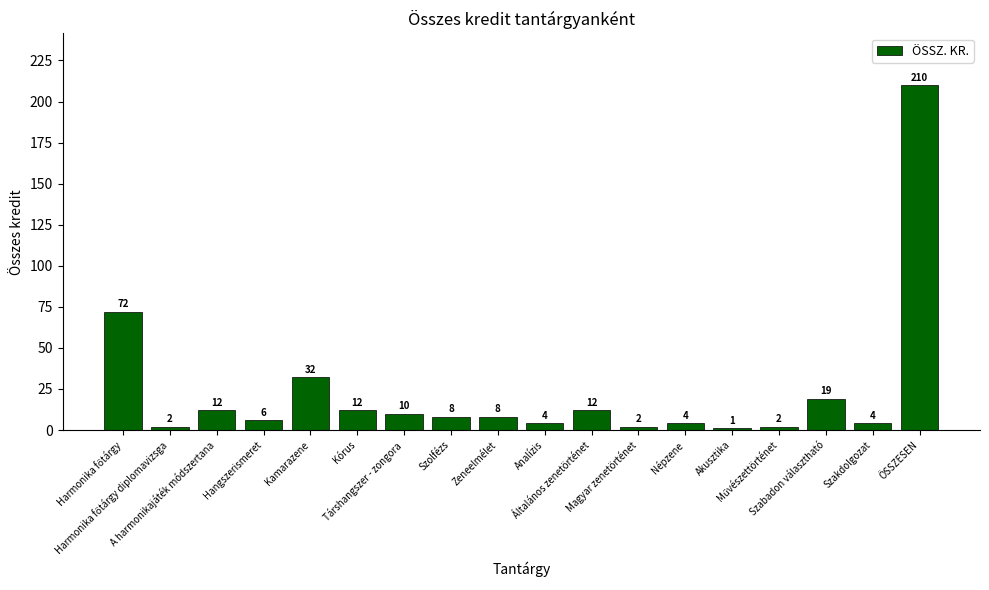

What is the difference between the maximum and minimum values?

209